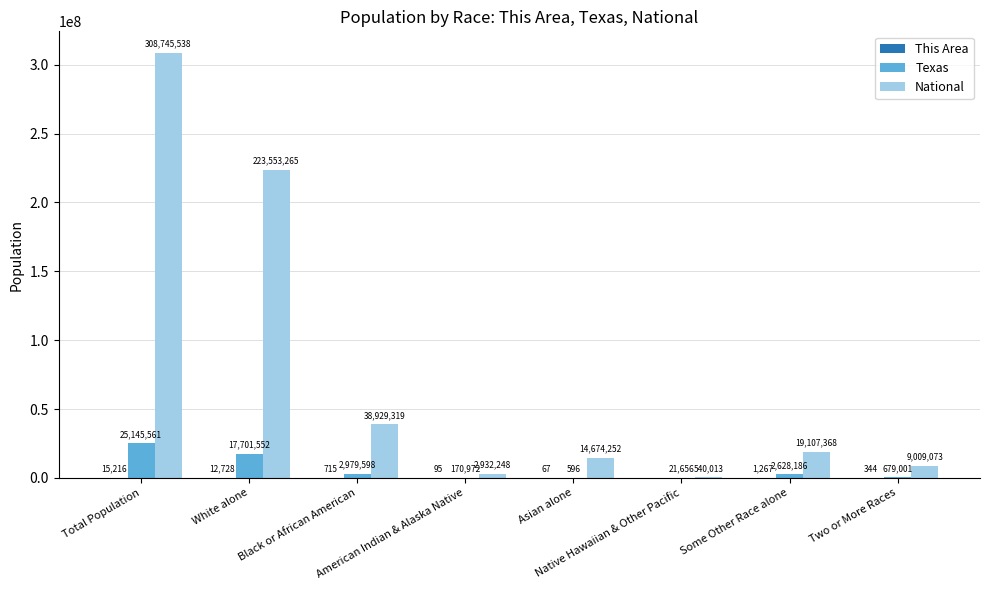

Count the number of data series in this chart.

3